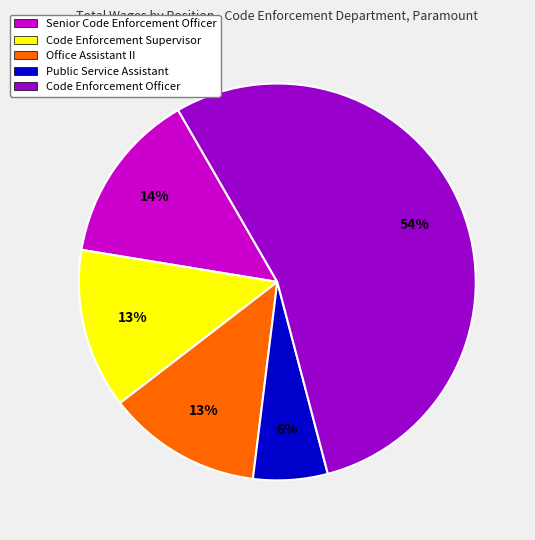

What percentage is the Code Enforcement Supervisor slice, to the nearest percent?

13%